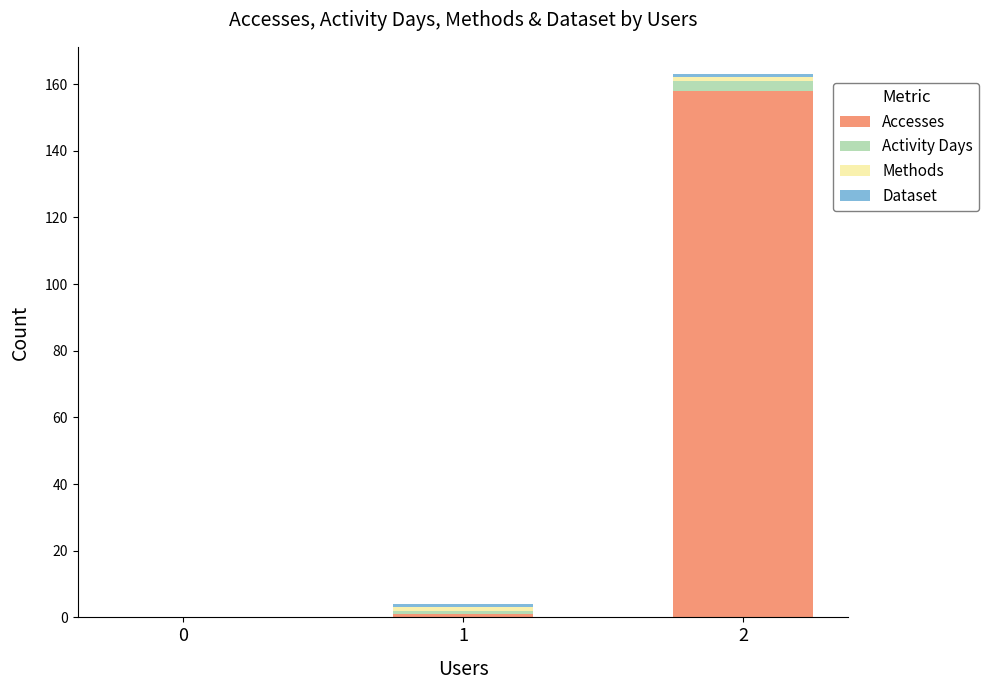

The value of Accesses at 0 is 57. True or false?

False